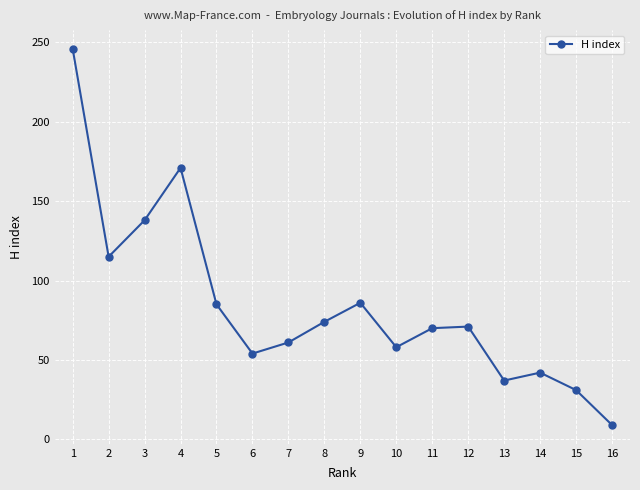

Where is the first local maximum?

4